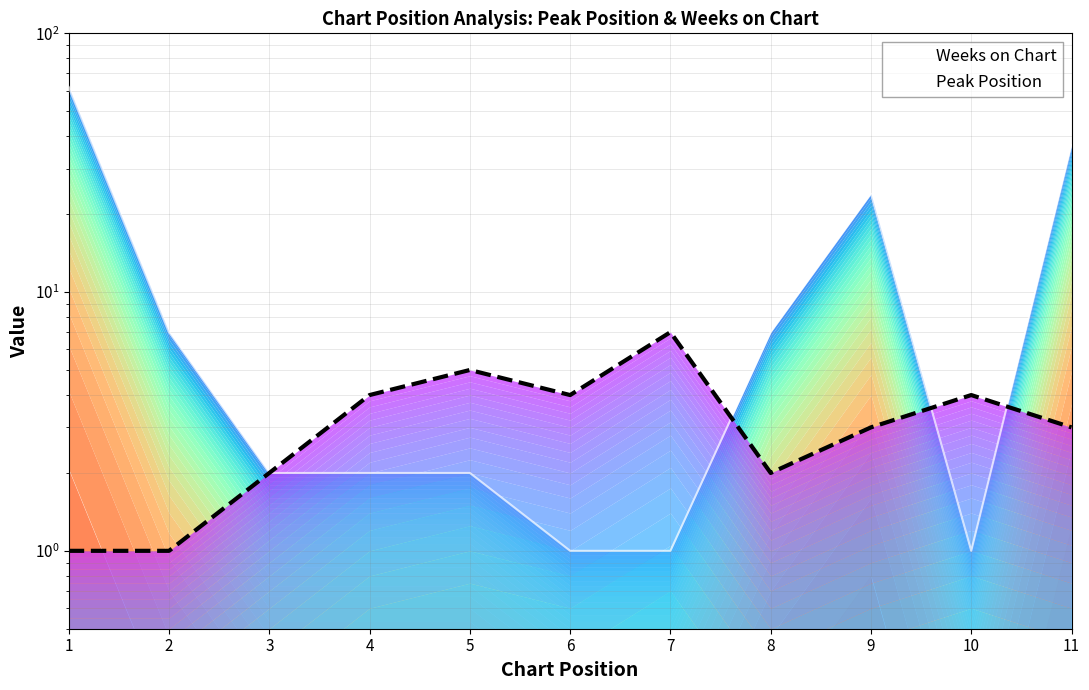

What is the total value across all series at 4?

6